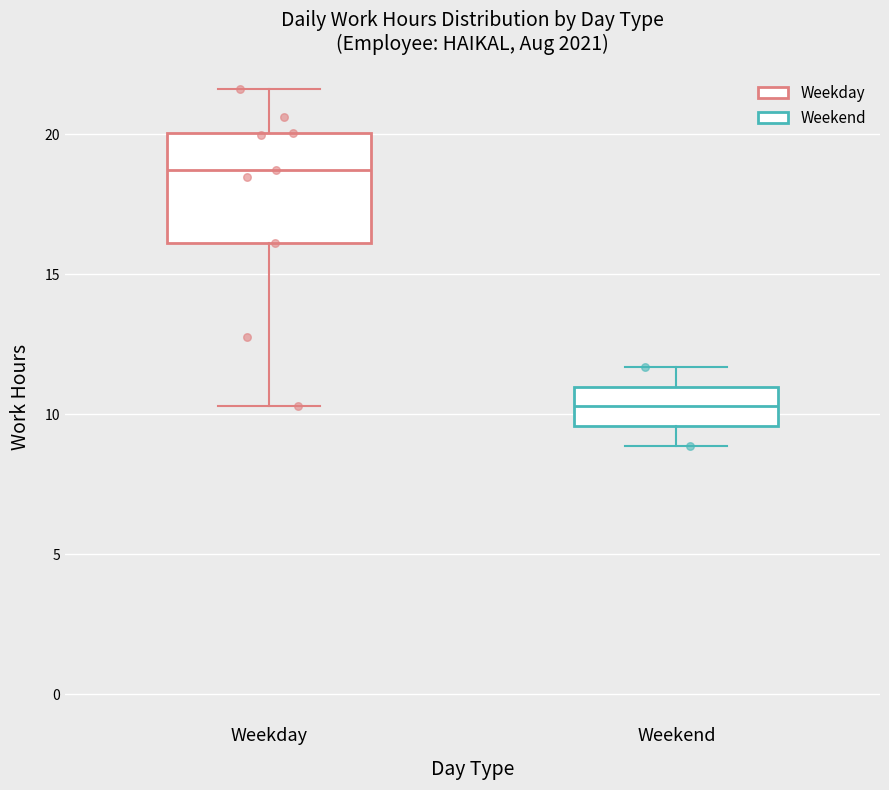

Reading left to right, transcribe this box plot: for each box, give where its median line is, the range the box spans, and where its two whiskers end, as read against the y-axis. The values are not printed on the chart, so give them approximately, as read against the axis.

Weekday: median 18.5, box 16.0 to 20.0, whiskers 10.5 to 21.5
Weekend: median 10.5, box 9.5 to 11.0, whiskers 9.0 to 11.5